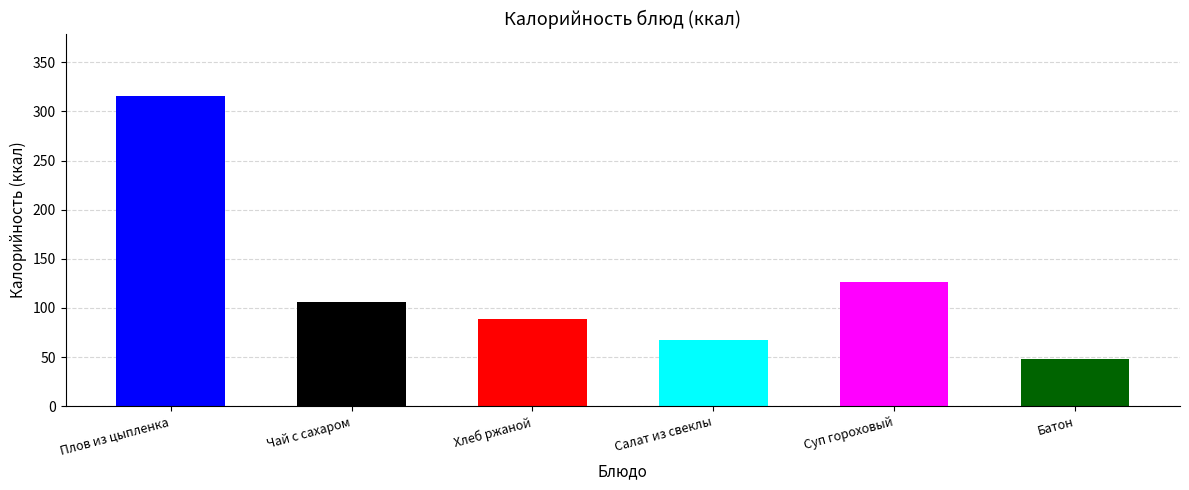

How many categories are shown in the chart?

6